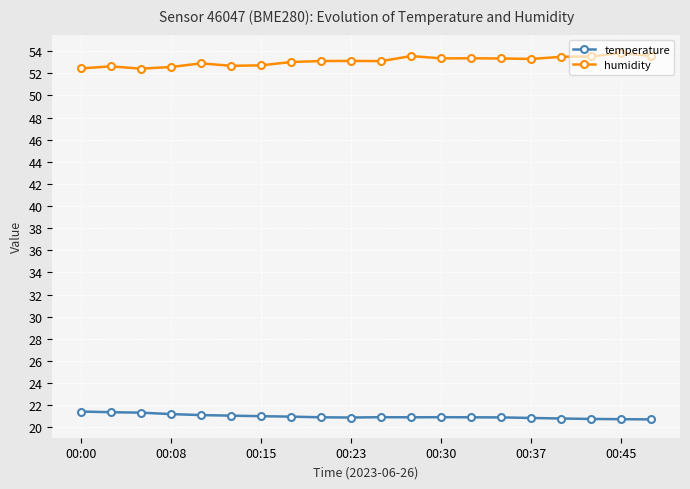

At how many categories does at least one series exceed 50?

20